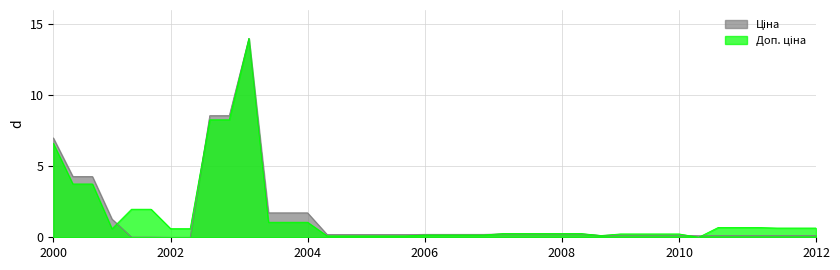

In Доп. ціна, how many points are higher than both neighbors (excluding endpoints)?

1